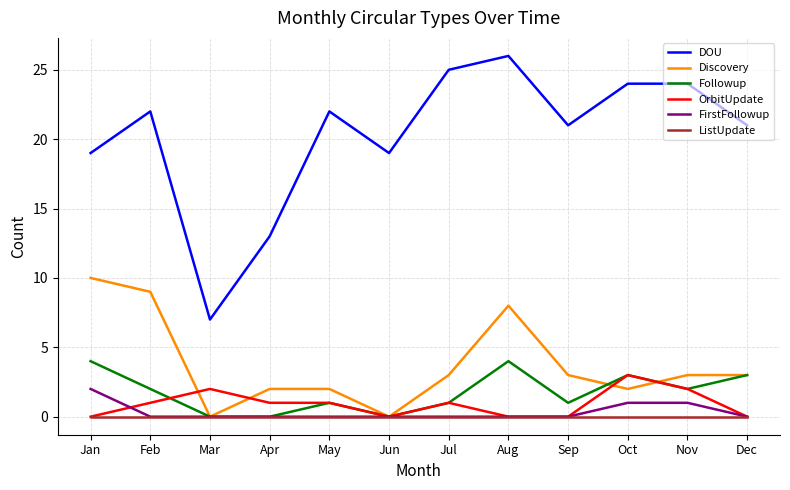

What is the difference between the highest and lowest values at Jun?

19